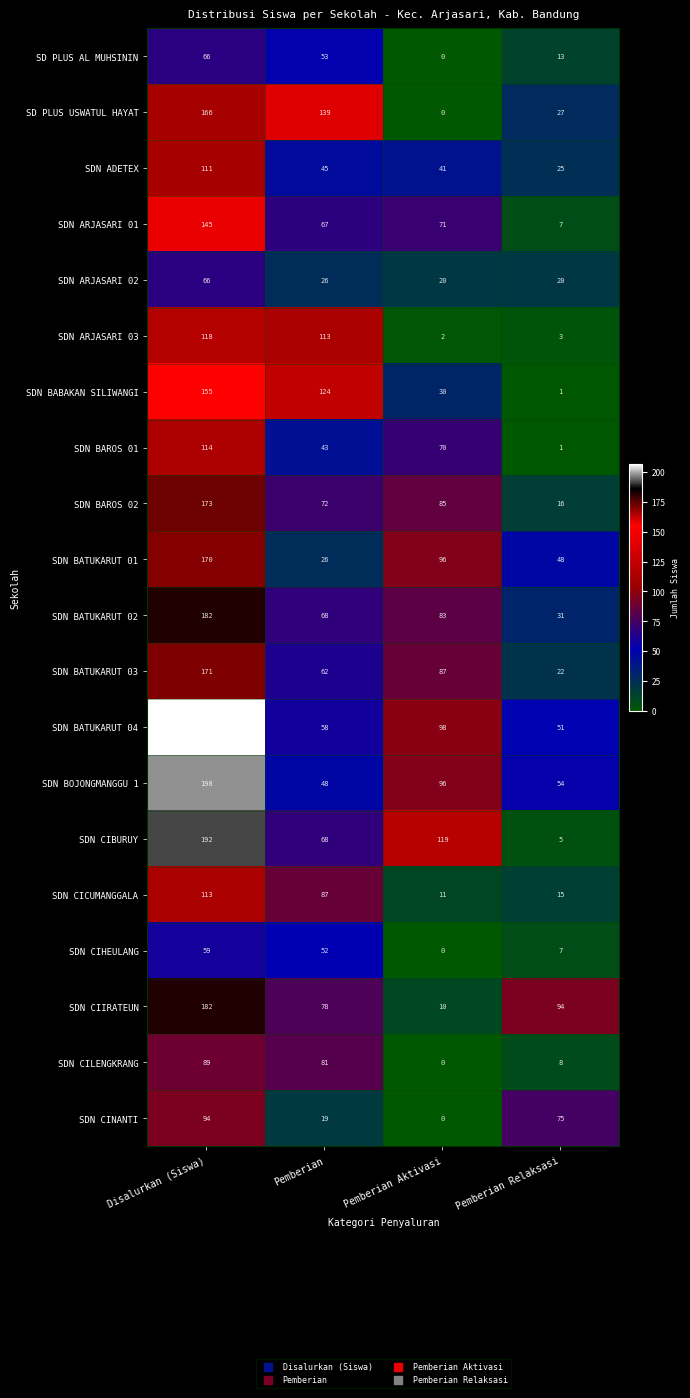

Which series has the largest total across all categories?

SDN BATUKARUT 04